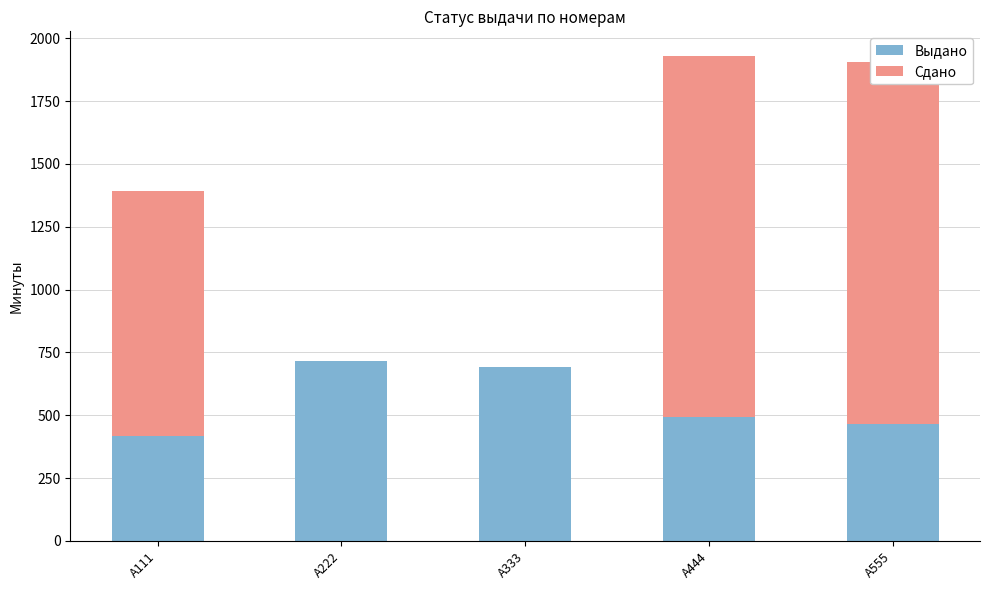

Reading right to left, what are all the values shown in this chart?

Выдано: А555=464	А444=491	А333=691	А222=714	А111=417
Сдано: А555=1440	А444=1440	А333=0	А222=0	А111=976